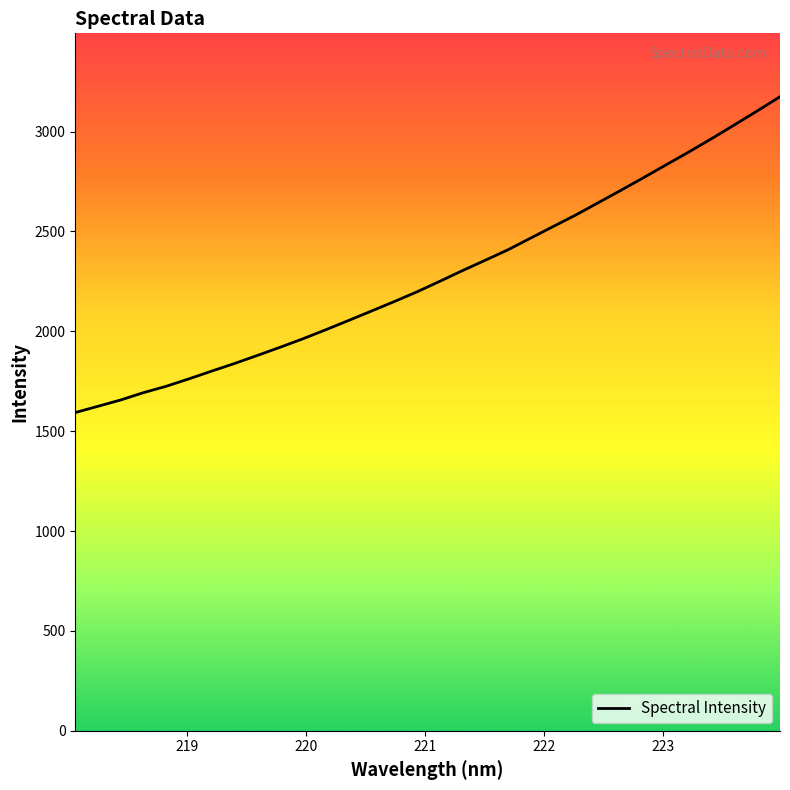

What is the smallest value displayed?

1593.1